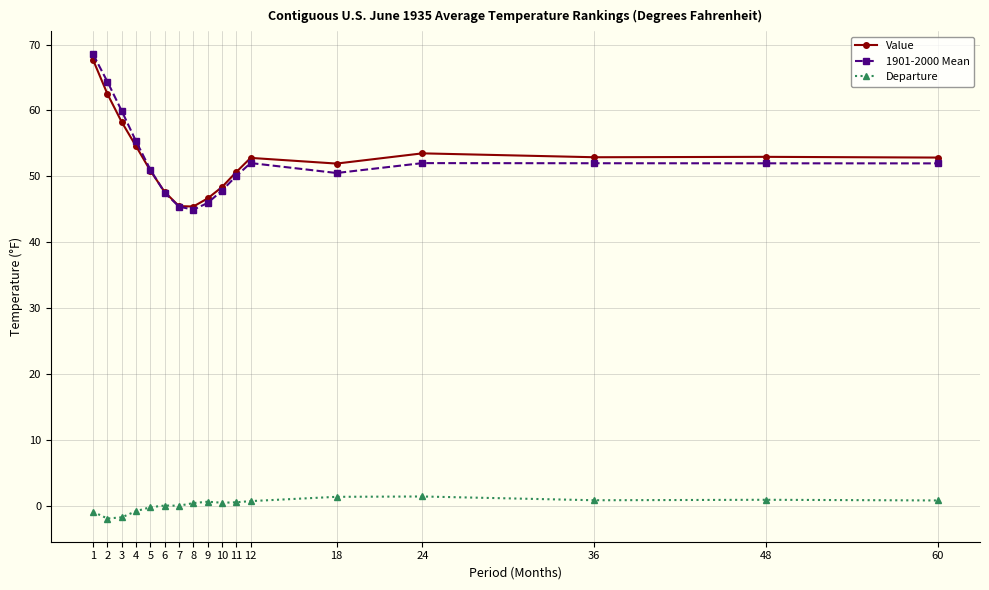

Does the chart display data point markers on the line(s)?

Yes